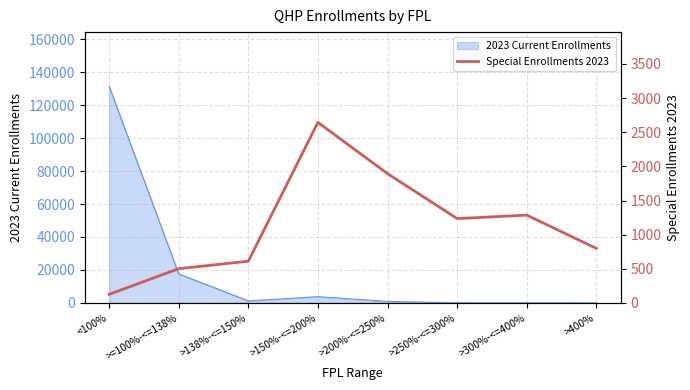

At which label does 2023 Current Enrollments reach its peak?

<100%